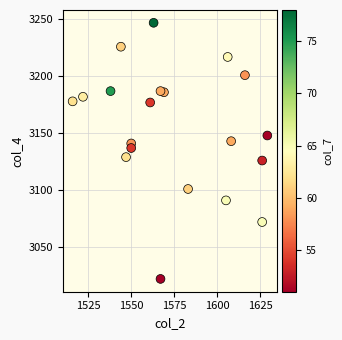

What is the range of X values (max minus min)?

113